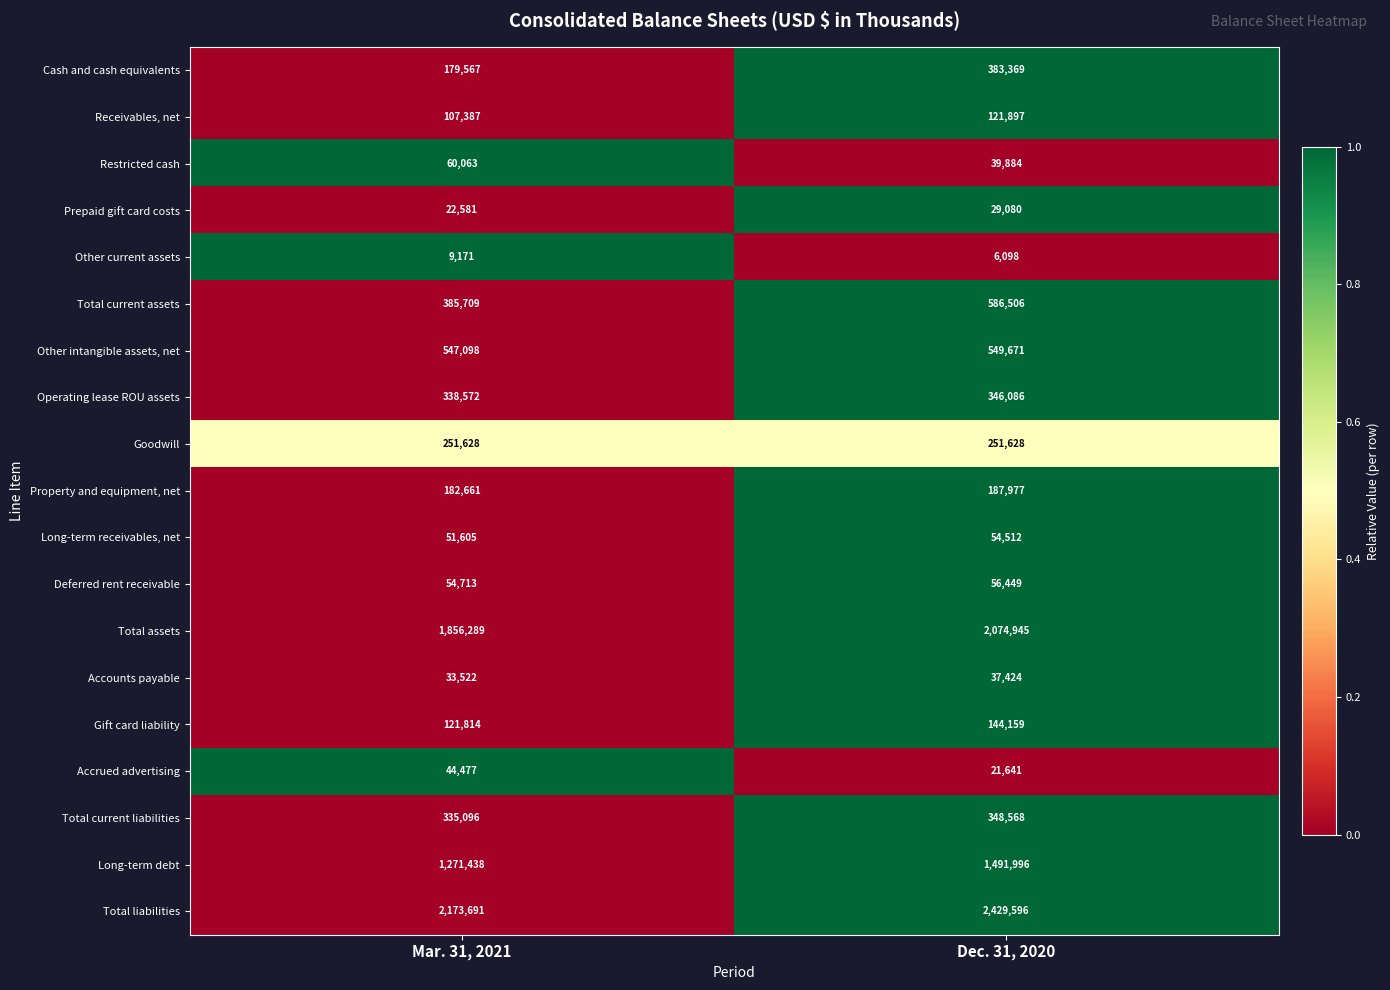

What is the total value across all series at Dec. 31, 2020?

9161486